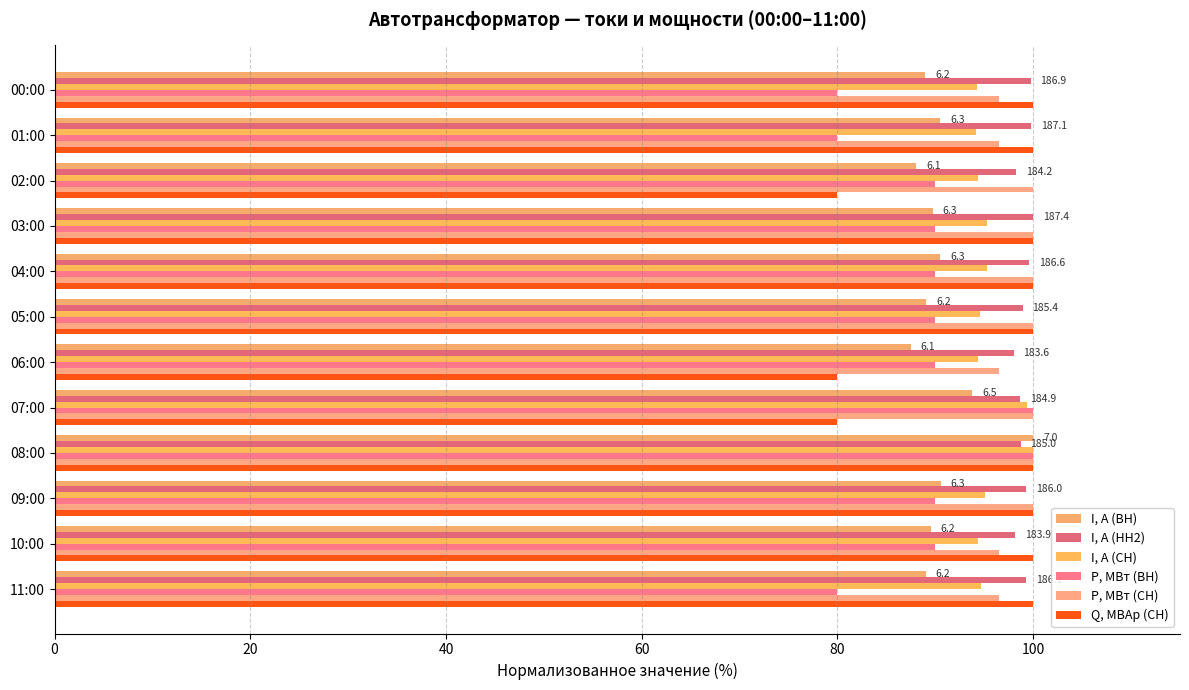

How many data points does each series have?

12